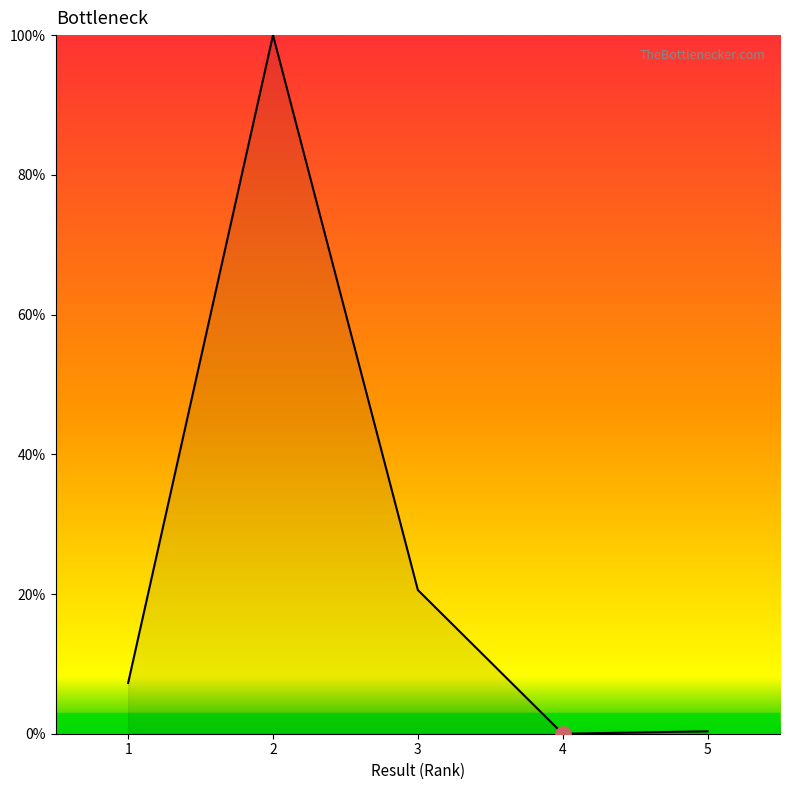

Which has a higher value, 3 or 5?

3